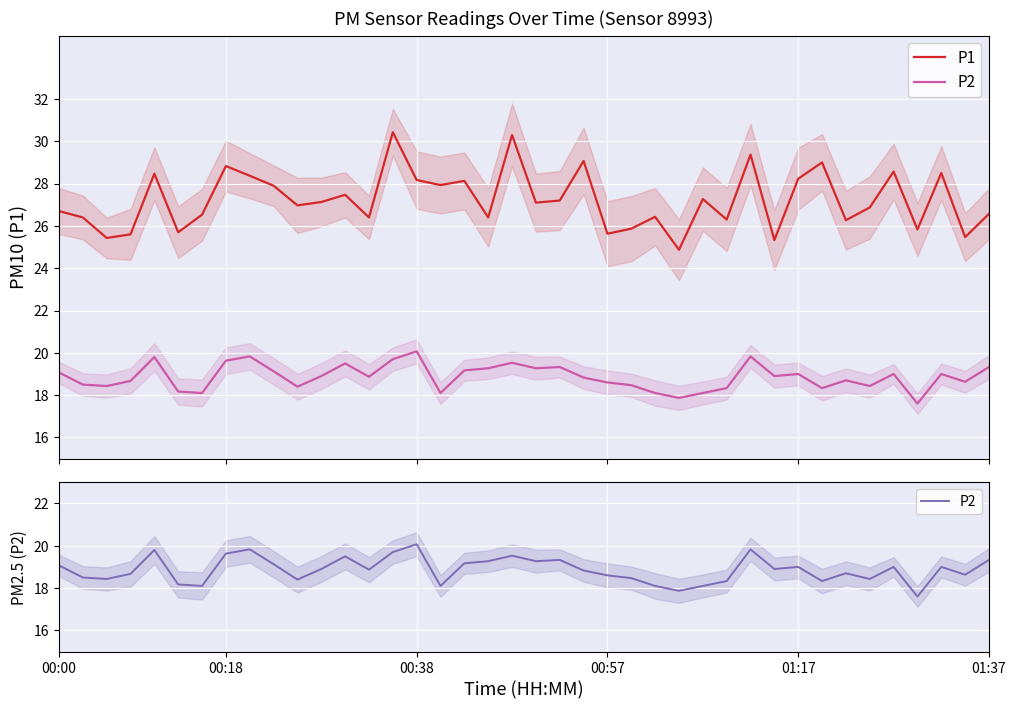

At which label does P2 first exceed 18?

00:00